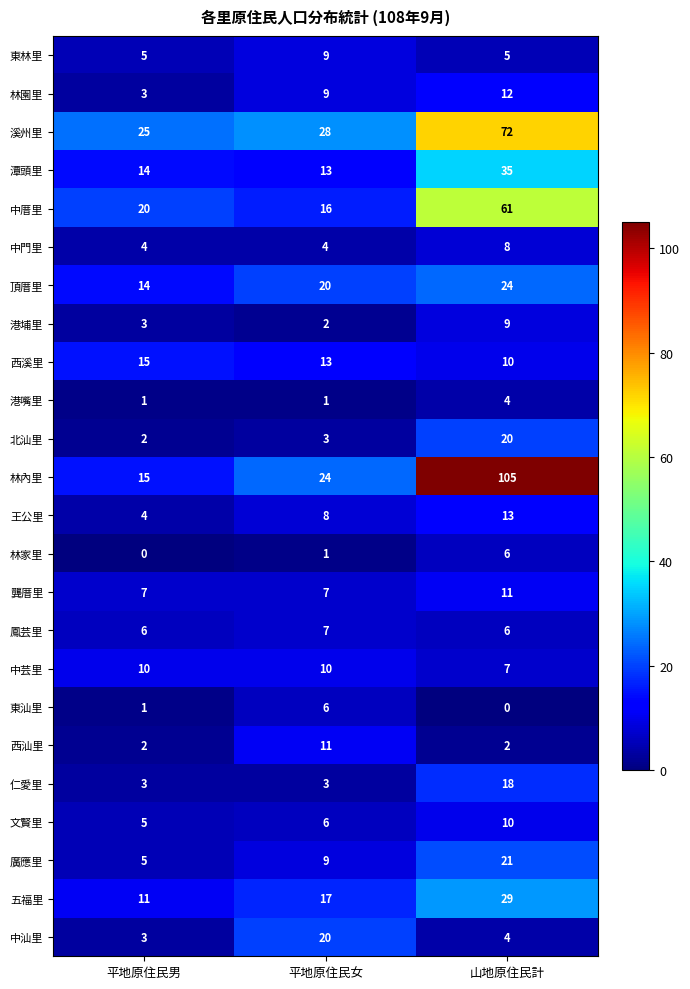

Between 平地原住民男 and 山地原住民計, which series saw the biggest shift?

林內里